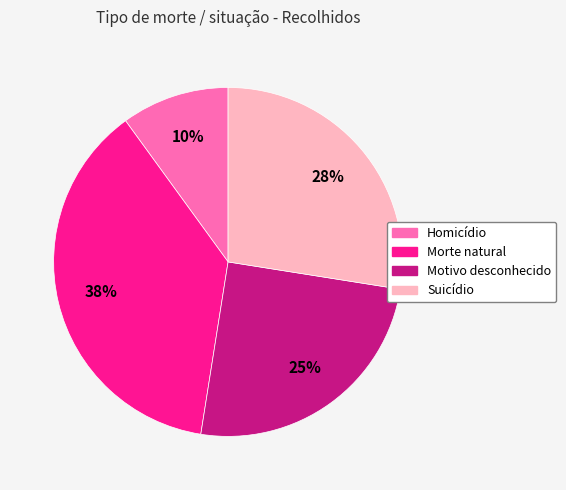

Which has a higher value, Homicídio or Morte natural?

Morte natural